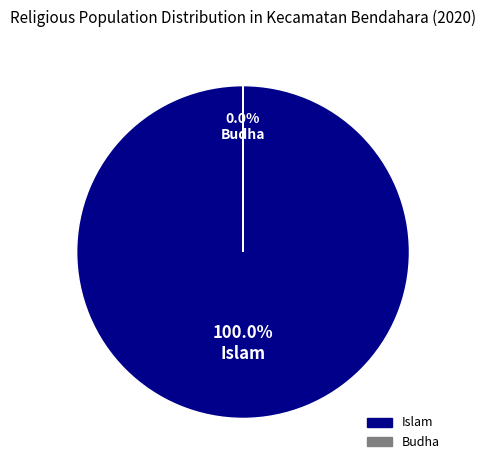

Is there any slice that represents more than half of the pie?

Yes